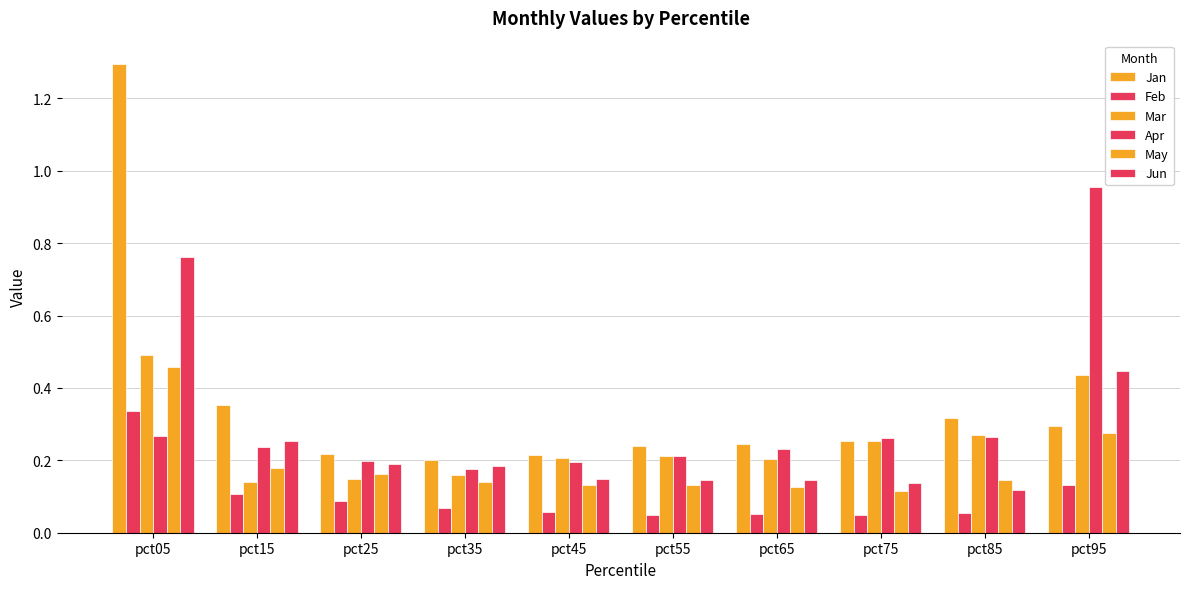

How many bars are there in each group?

6